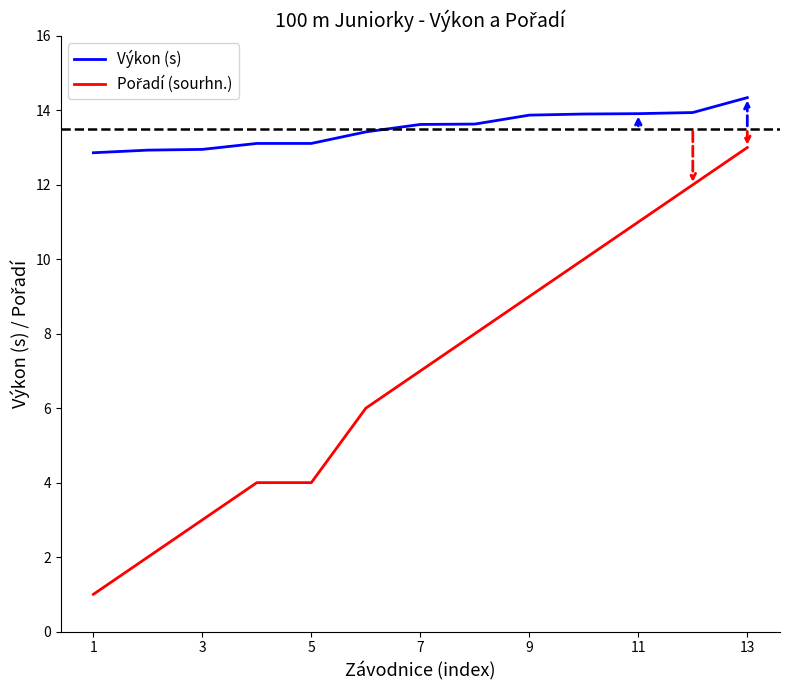

What is the minimum value shown in the chart?

1.0